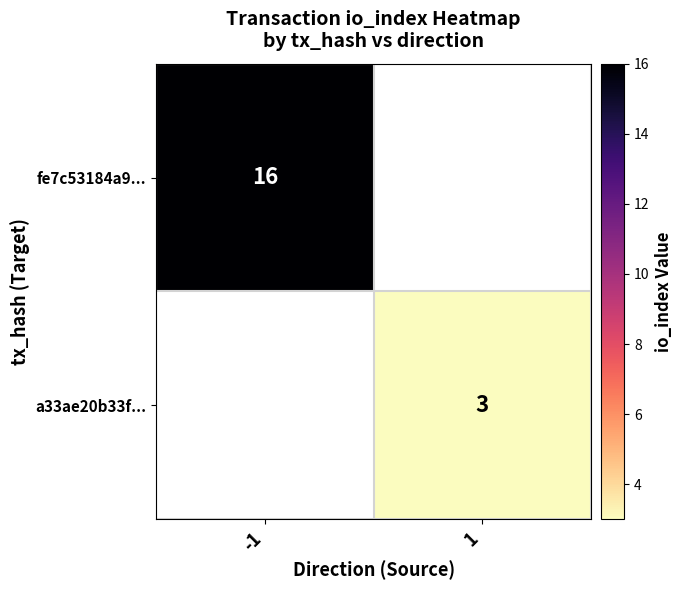

True or false: fe7c53184a9... has a value of 7 at -1.

False